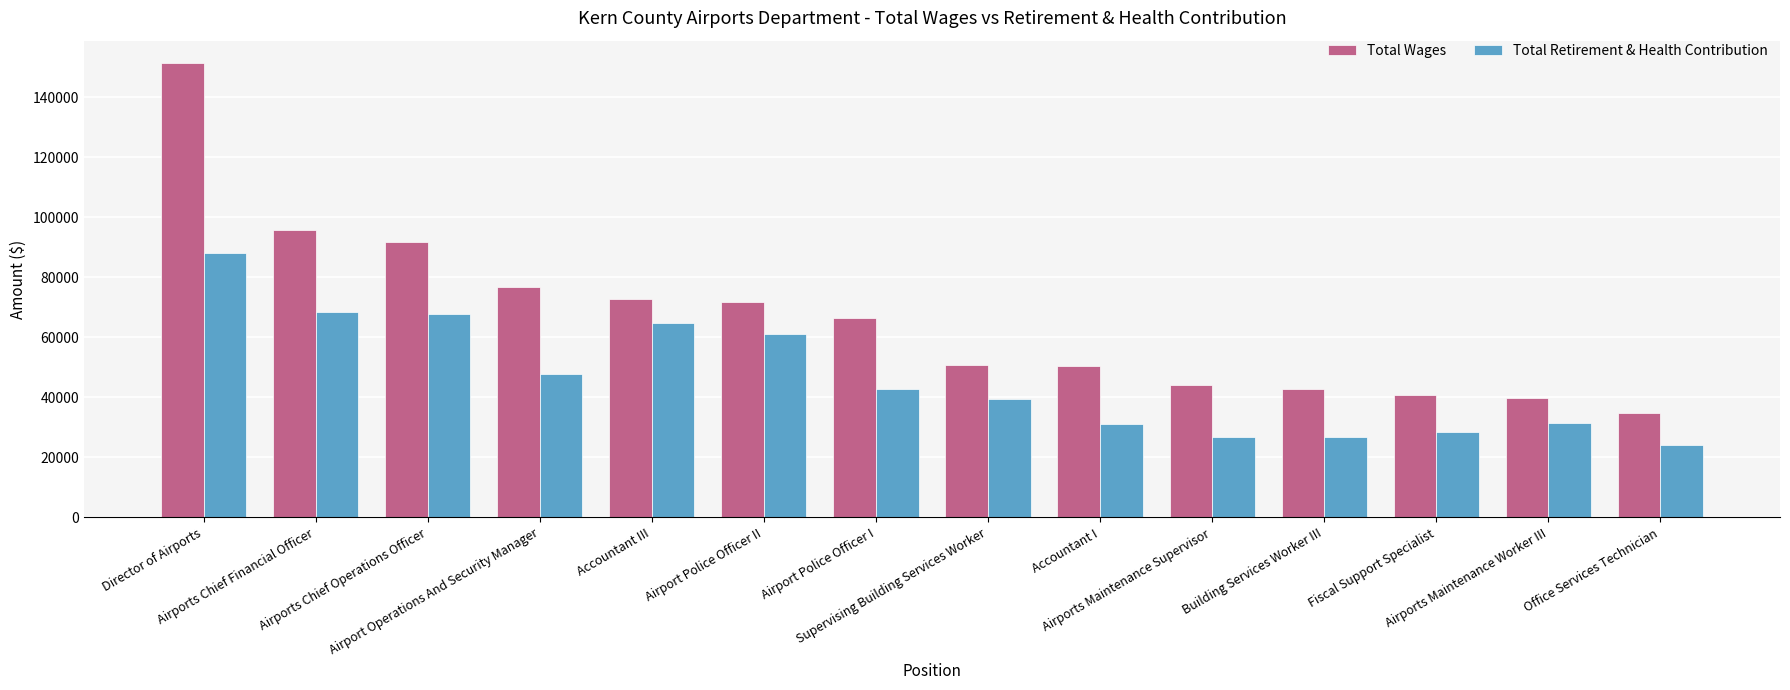

Is it true that Total Wages equals 39743 at Airports Maintenance Worker III?

True